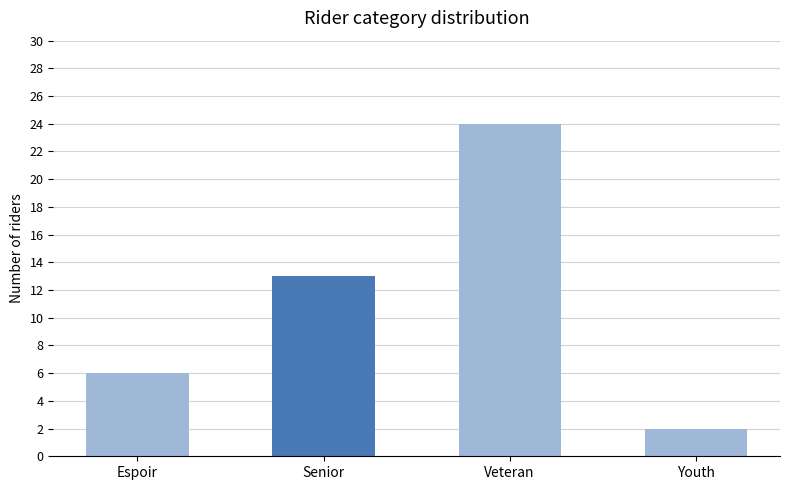

Reading right to left, what are all the values shown in this chart?

Youth=2	Veteran=24	Senior=13	Espoir=6